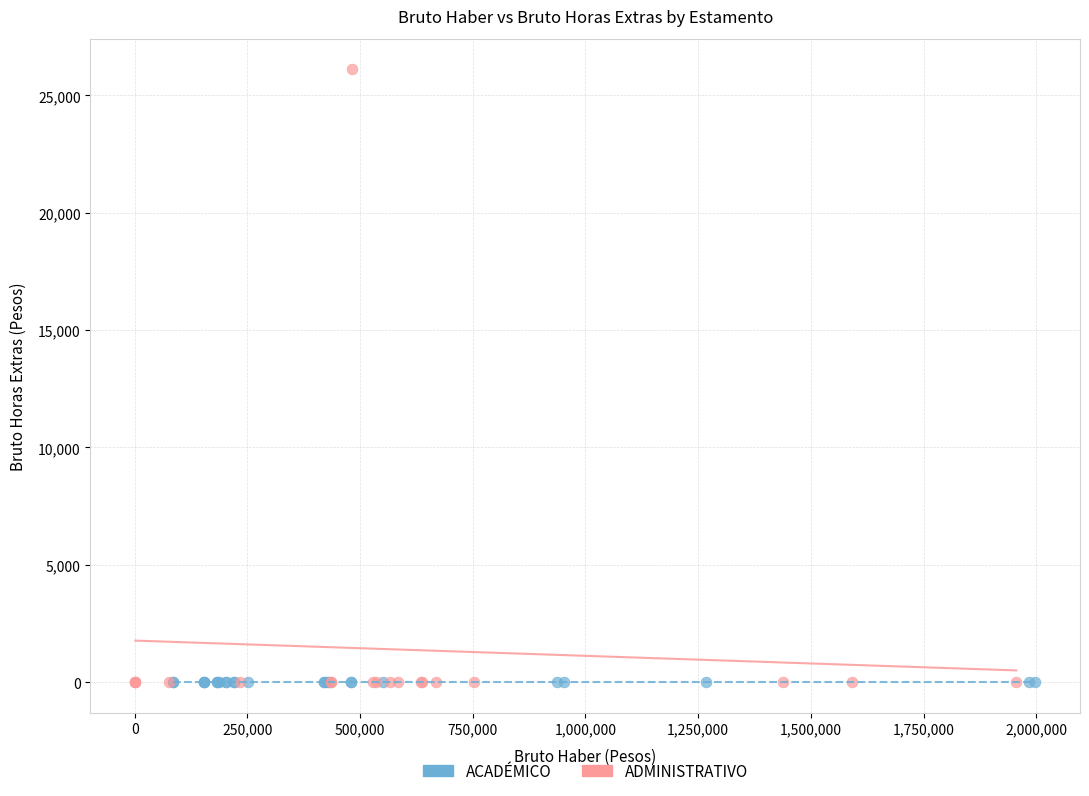

Which series contains the highest Y value?

ADMINISTRATIVO